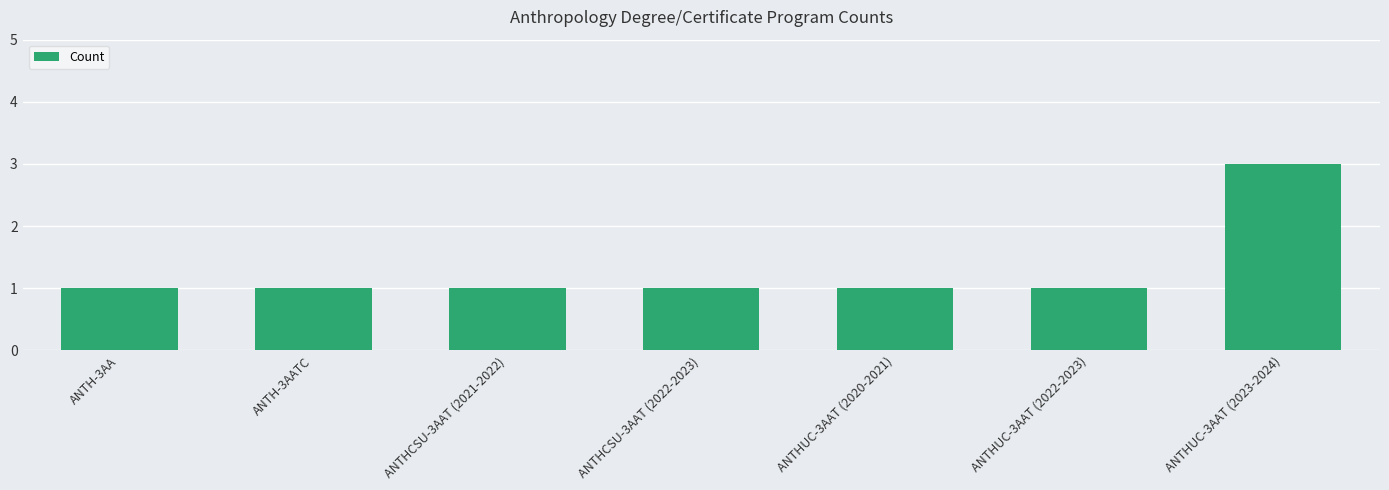

How many distinct data groups are displayed?

1